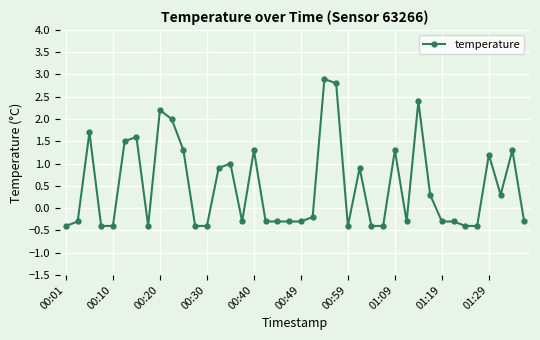

True or false: the data has more than 1 interior local peaks.

True